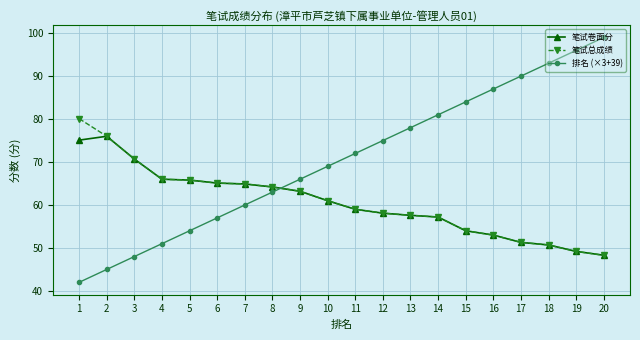

Where does the 笔试总成绩 series first go above 61?

1